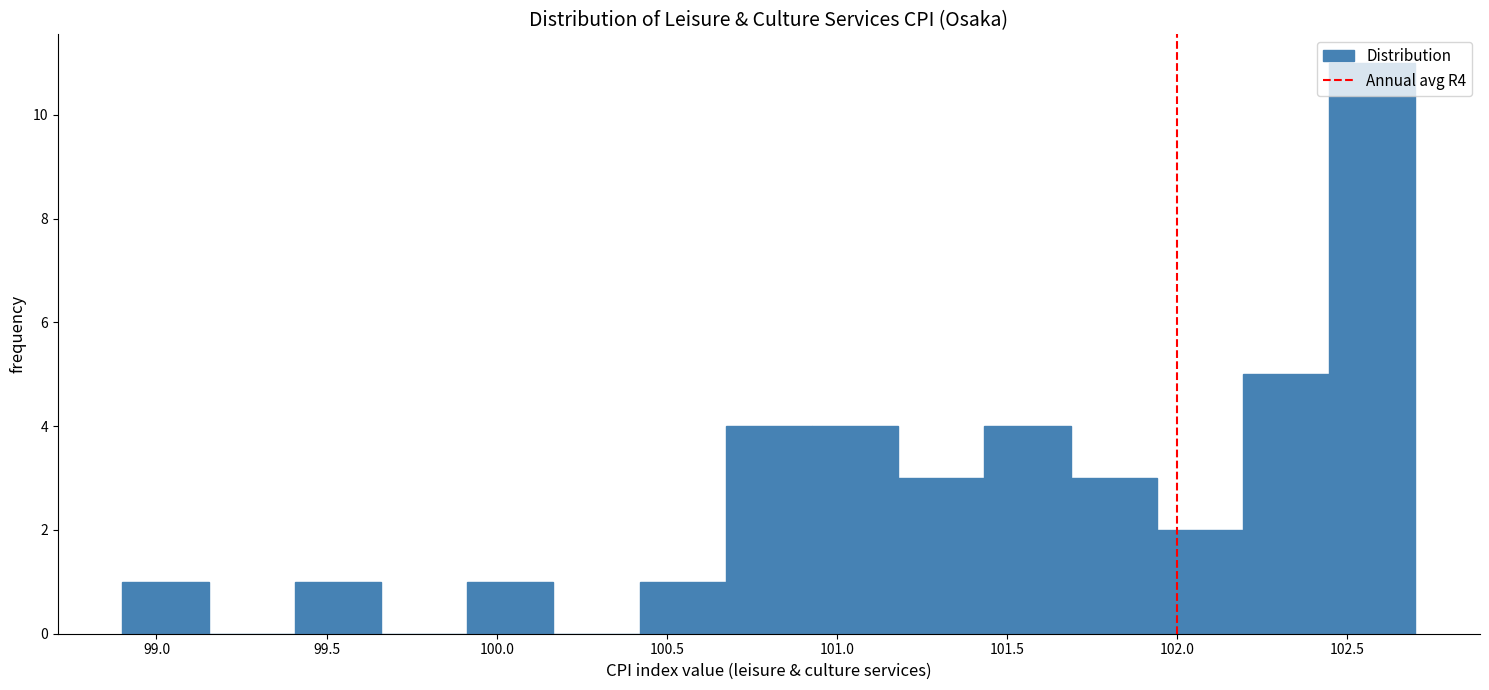

How tall is the bar that spans 101.45 to 101.70 on the x-axis? Neither the bar edges nor the heights are printed on the chart, so give them approximately, as read against the axes.

4